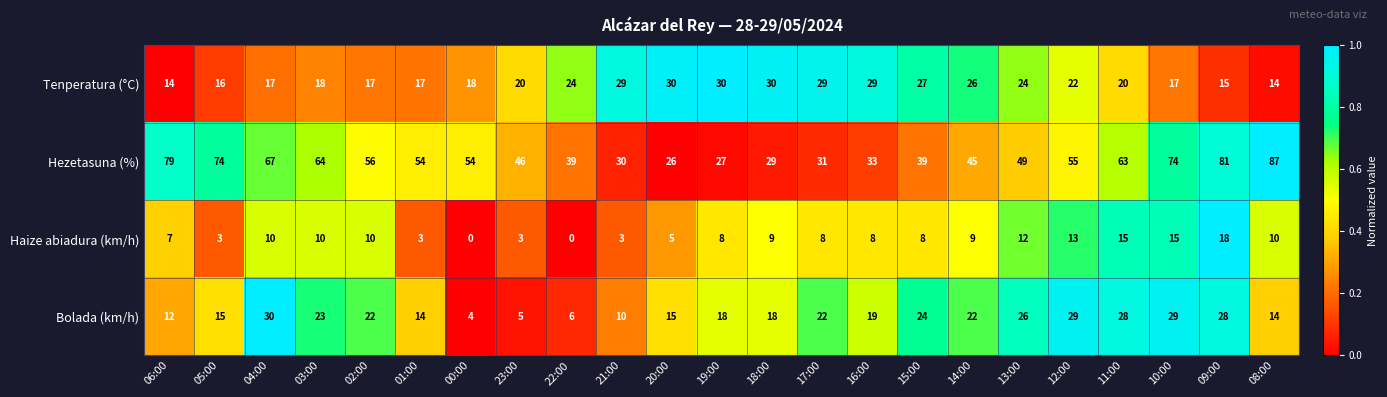

Between 17:00 and 11:00, which series saw the biggest shift?

Hezetasuna (%)